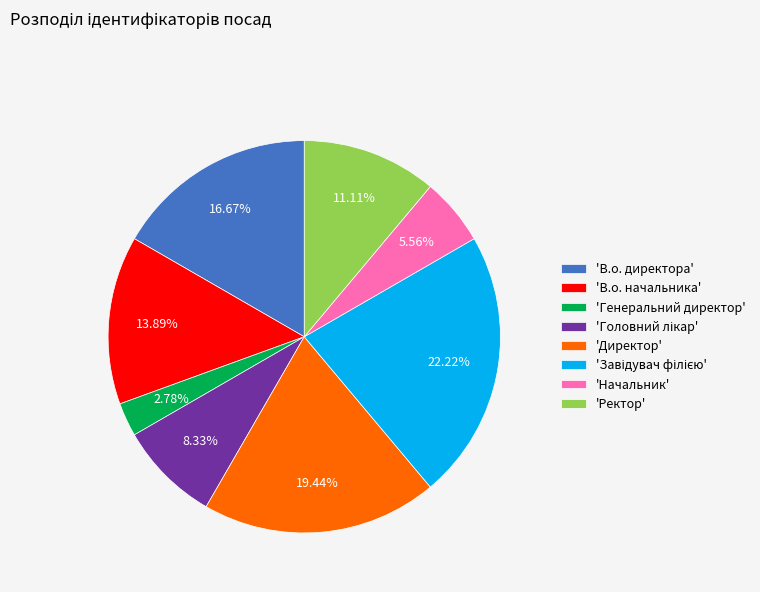

Is the sum of 'В.о. начальника' and 'Директор' greater than half?

No